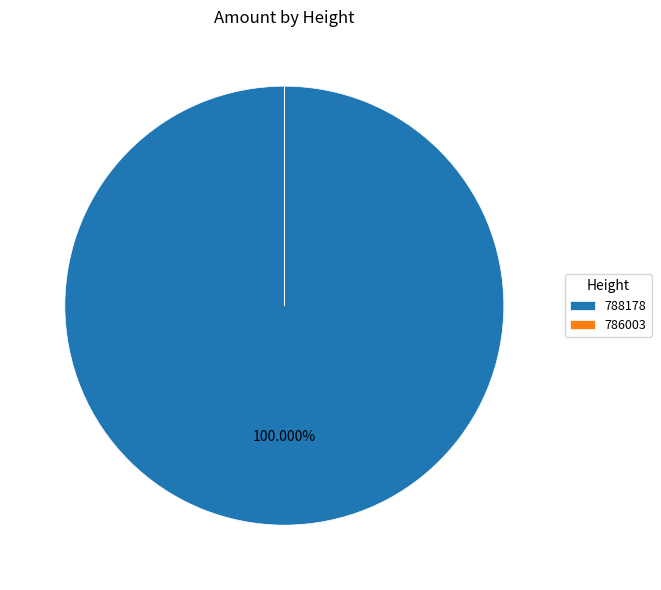

Which slice represents more than half of the pie?

788178